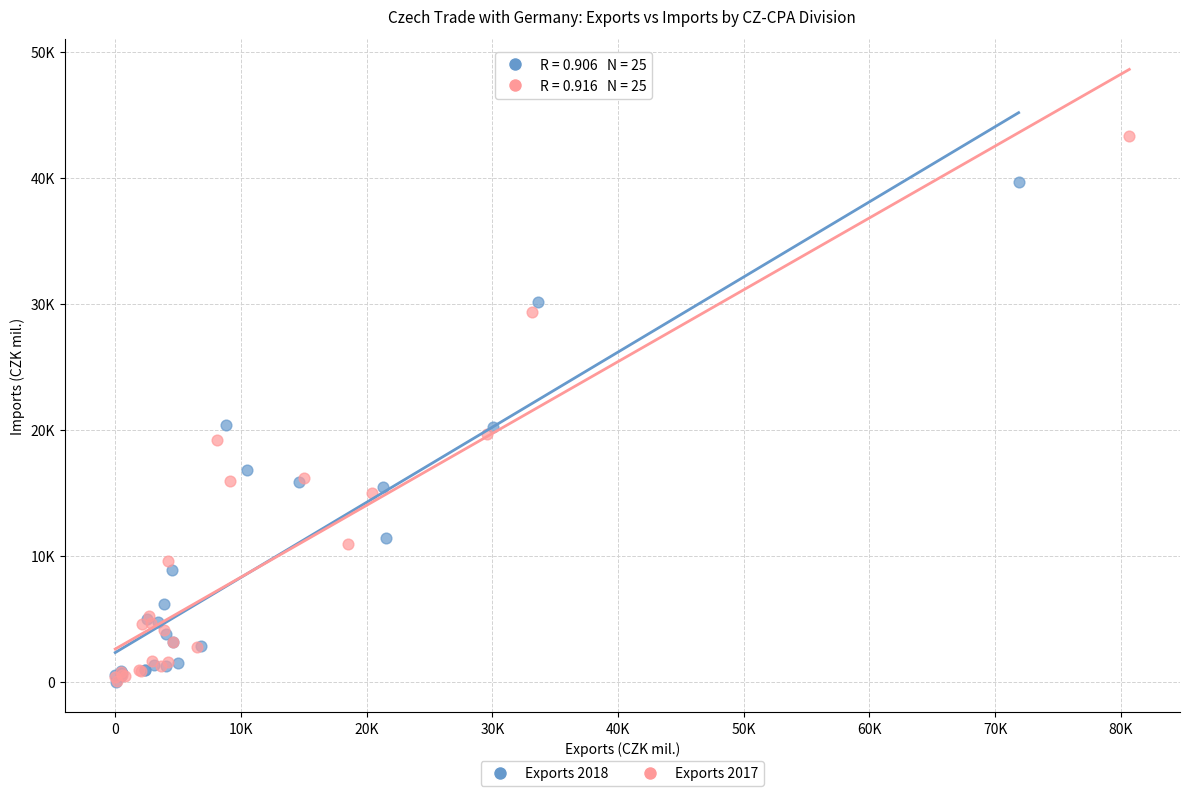

What are all the series names shown in the legend?

Exports 2018, Exports 2017